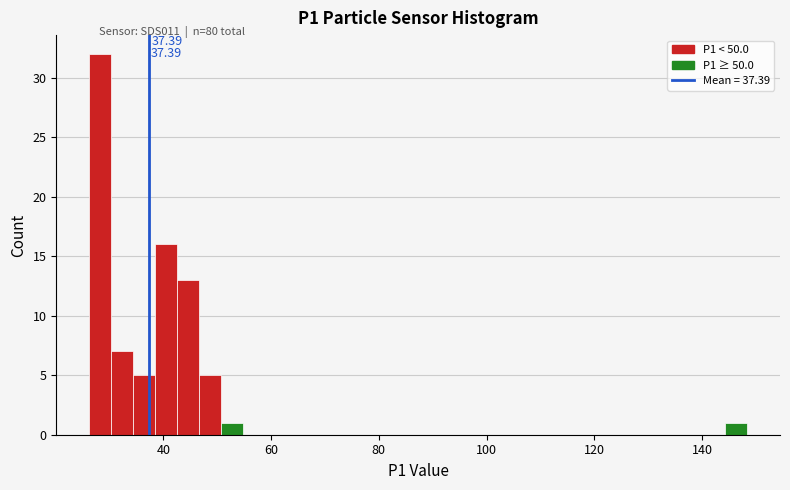

Around what value on the x-axis is the tallest bar? Give the approximate position of its centre, as read against the axis.

28